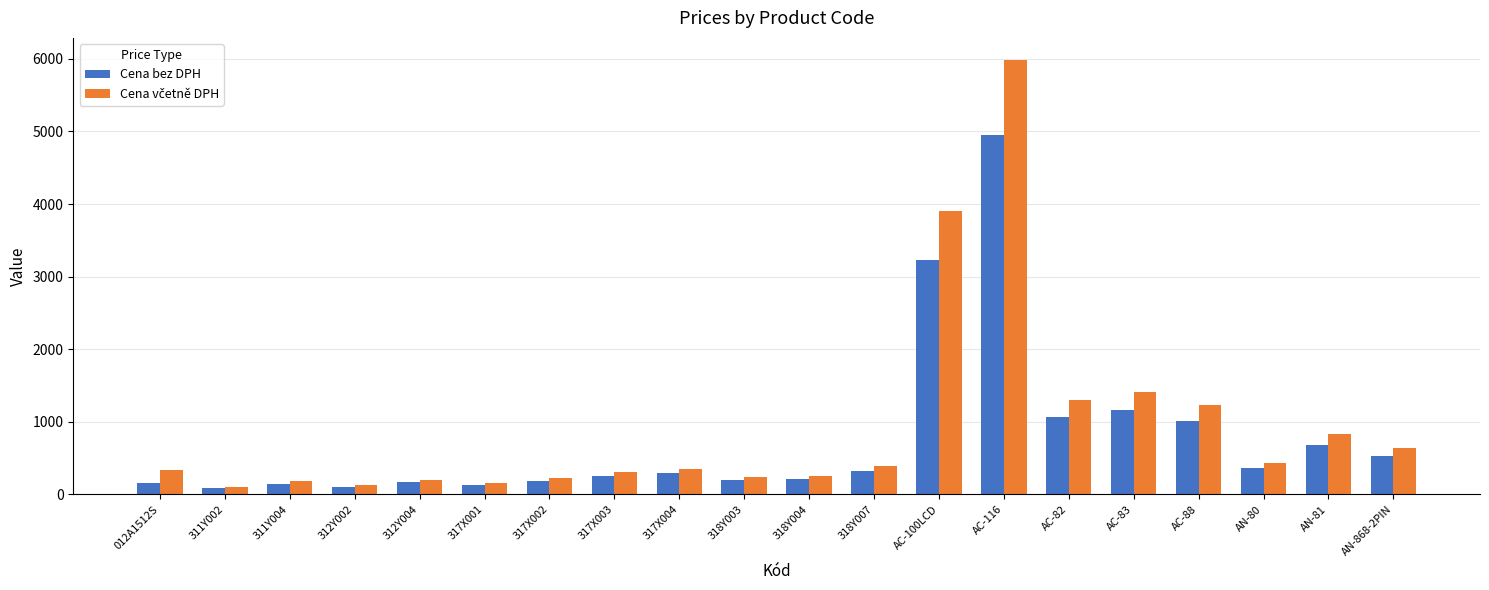

What is the total value across all series at 318Y004?

466.3